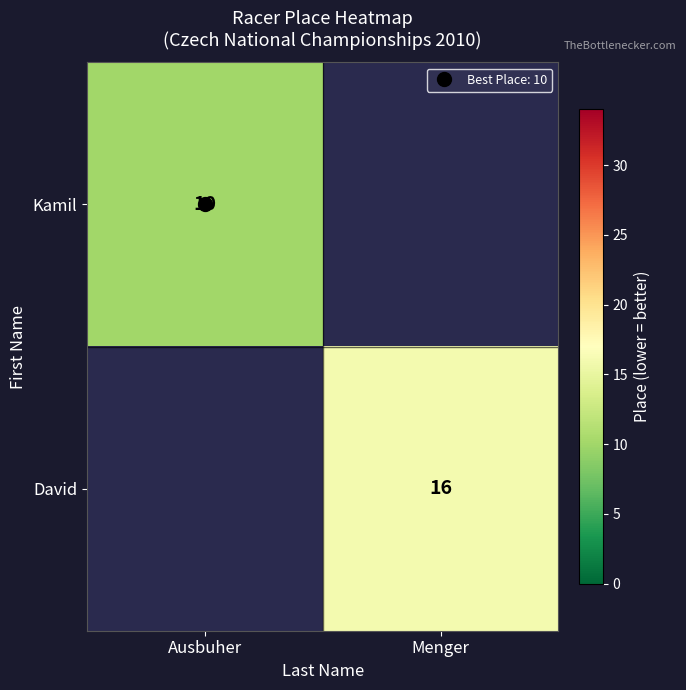

How many values in David are above zero?

1